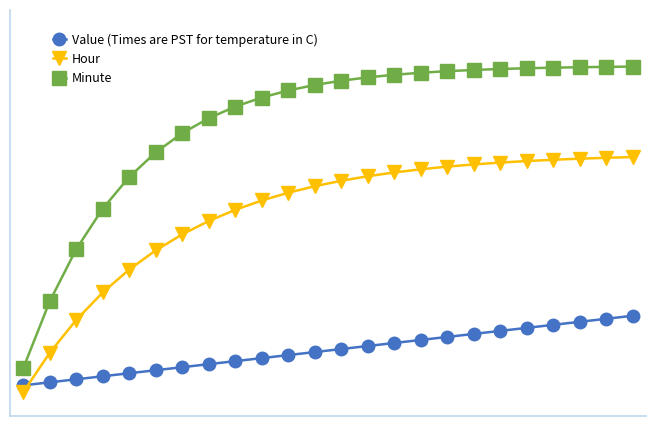

What is the highest value of the Value (Times are PST for temperature in C) series?

11.6